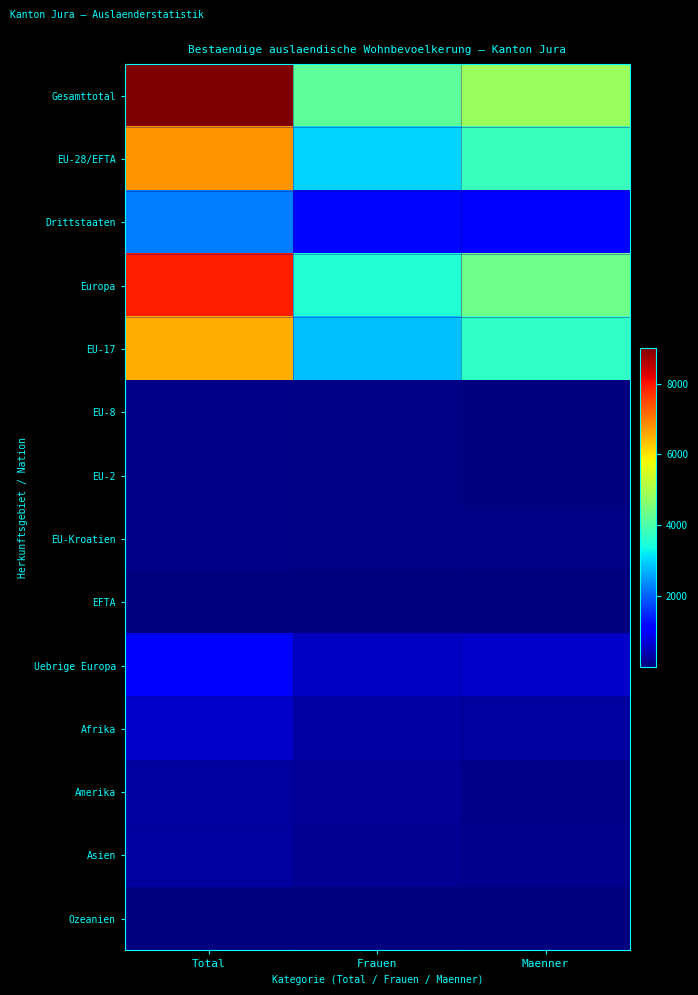

Which label corresponds to the smallest value in the chart?

Maenner